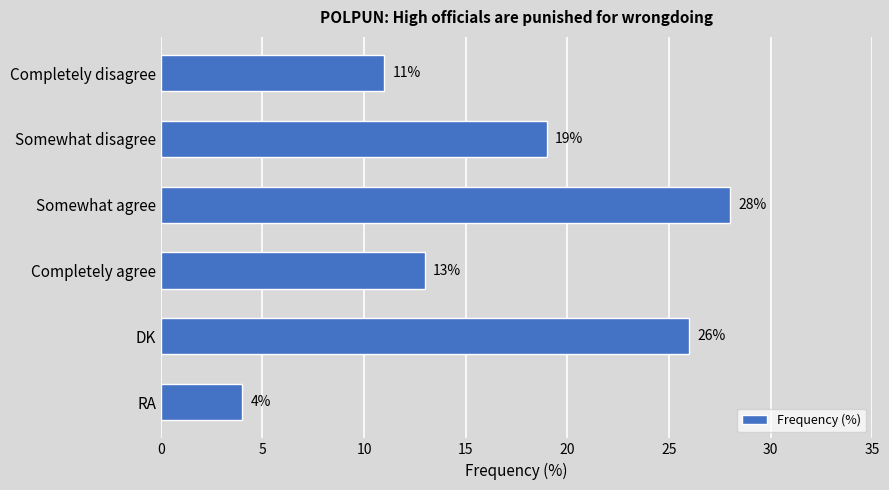

List the labels in order of value, smallest first.

RA, Completely disagree, Completely agree, Somewhat disagree, DK, Somewhat agree